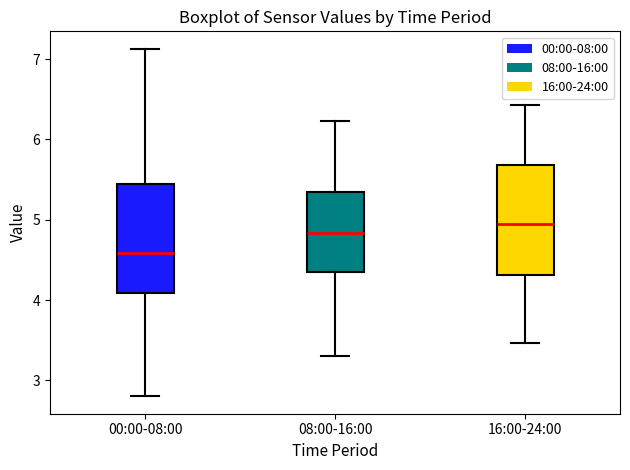

Reading left to right, read every box against the y-axis: the position of its median line, the range the box covers, and the ends of its whiskers. The values are not printed on the chart, so give them approximately, as read against the axis.

00:00-08:00: median 4.6, box 4.1 to 5.4, whiskers 2.8 to 7.1
08:00-16:00: median 4.8, box 4.4 to 5.3, whiskers 3.3 to 6.2
16:00-24:00: median 5.0, box 4.3 to 5.7, whiskers 3.5 to 6.4